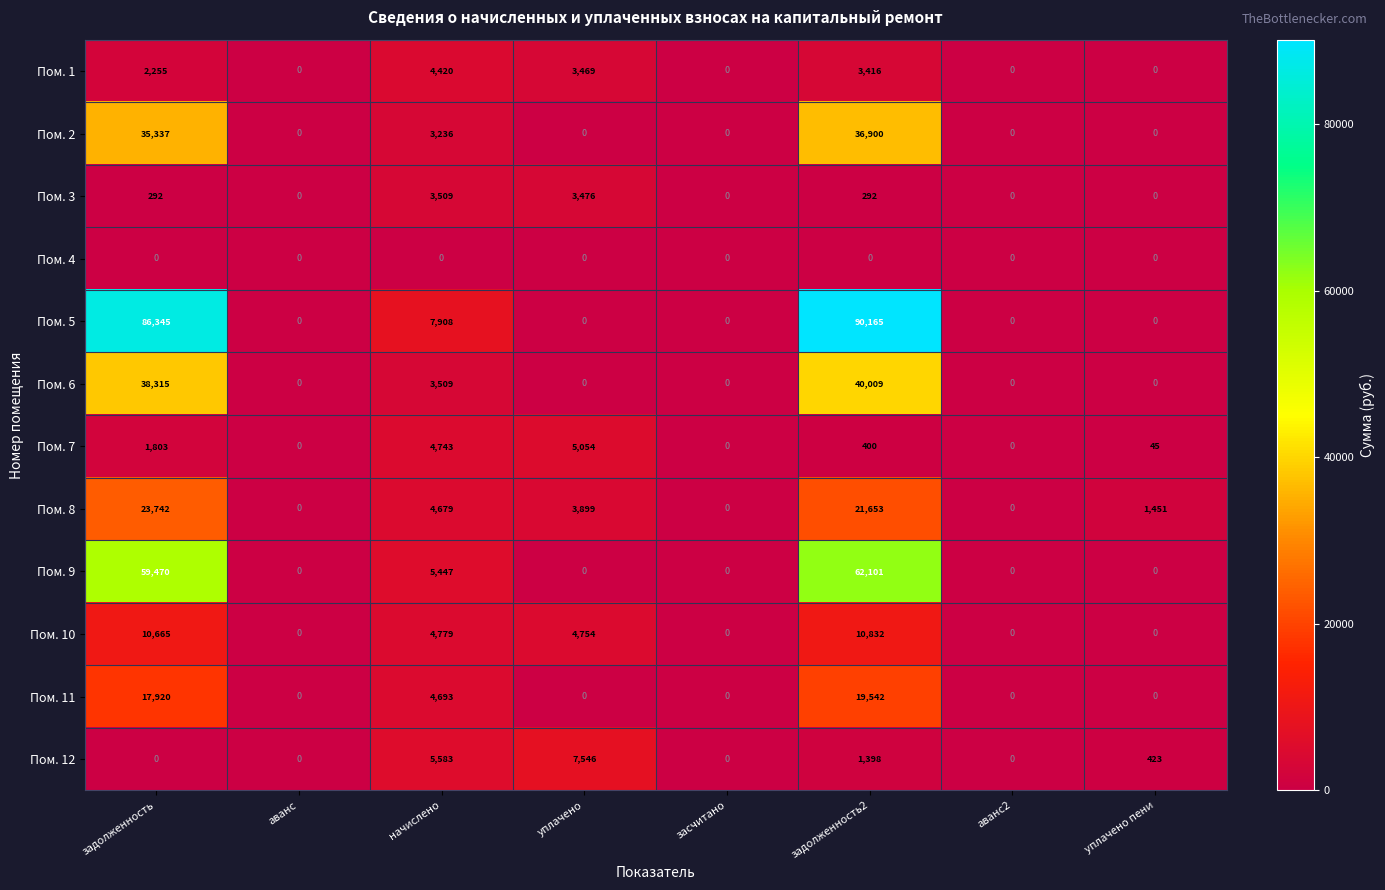

Where is Пом. 2 nearest to the value 18450?

начислено